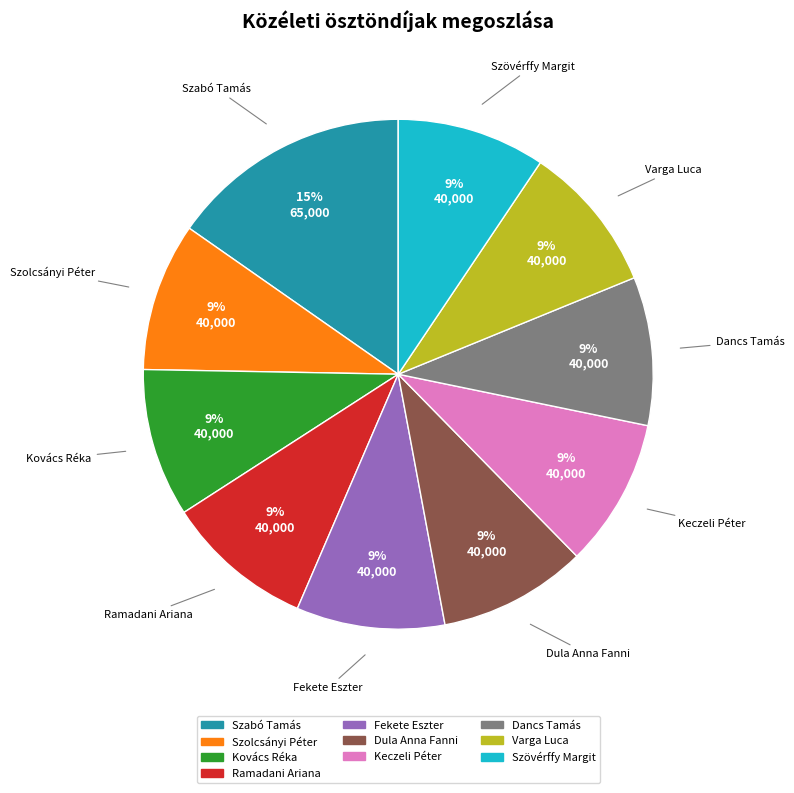

How many segments does this pie chart have?

10